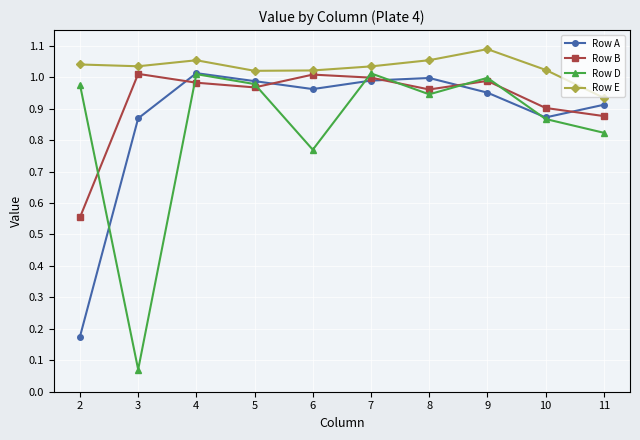

List the series in order of their overall mean, highest first.

Row E, Row B, Row A, Row D